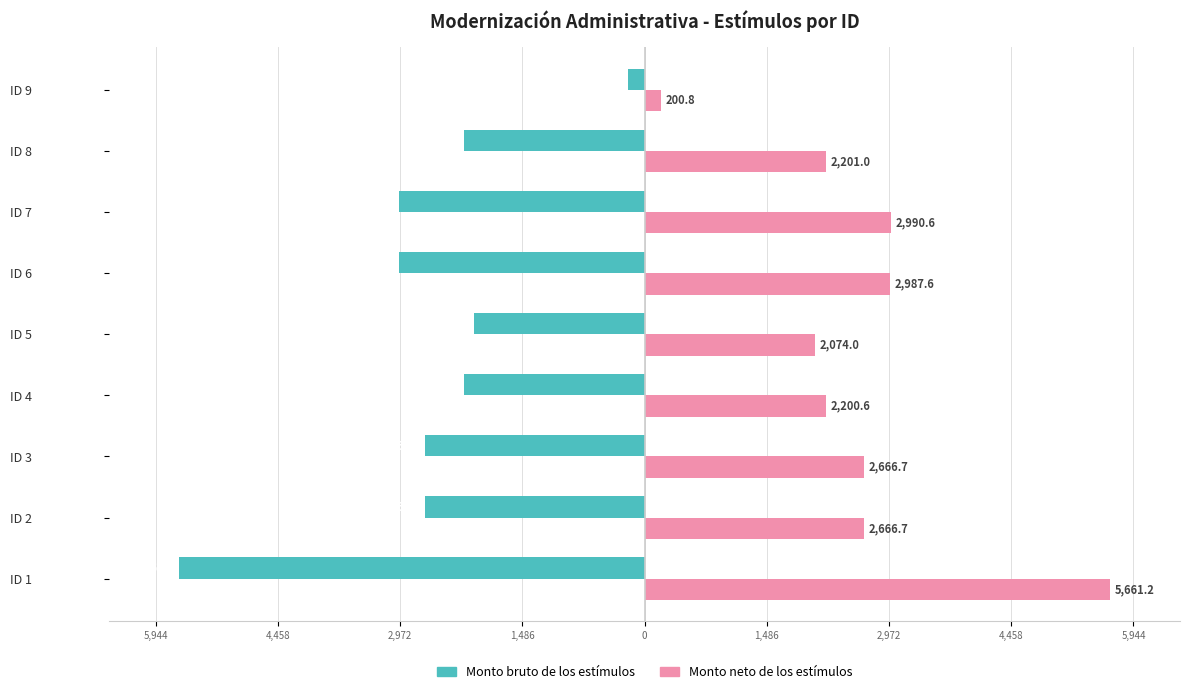

How many bars are there in total?

18